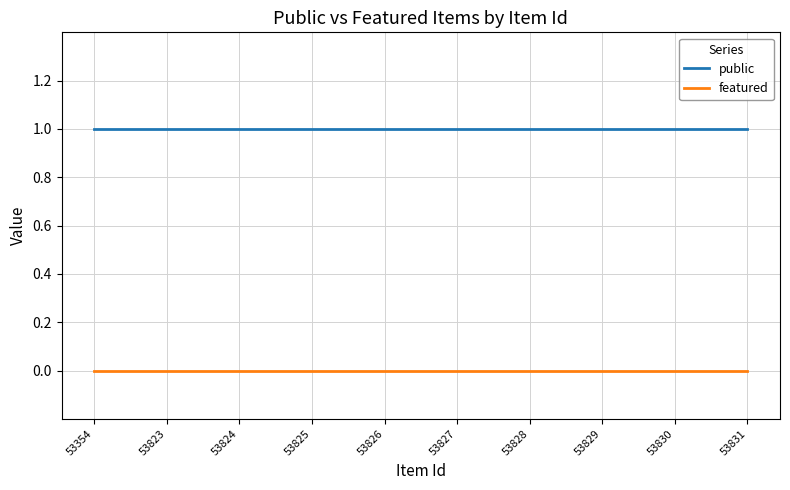

Rank the series at 53830 from highest to lowest value.

public, featured